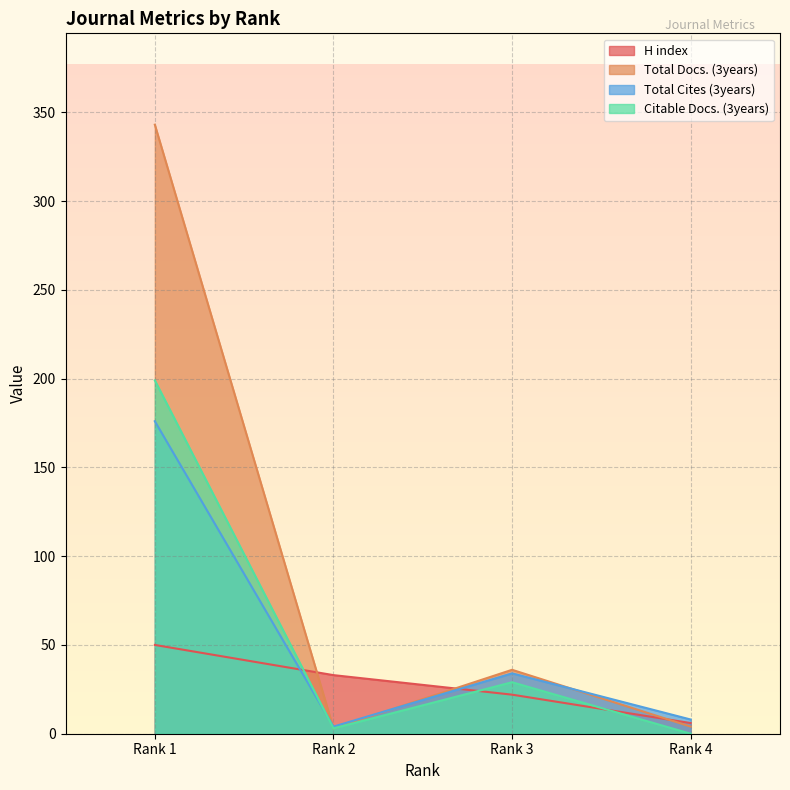

Reading right to left, extract all data points from this chart.

H index: Rank 4=6	Rank 3=22	Rank 2=33	Rank 1=50
Total Docs. (3years): Rank 4=4	Rank 3=36	Rank 2=3	Rank 1=343
Total Cites (3years): Rank 4=8	Rank 3=34	Rank 2=4	Rank 1=176
Citable Docs. (3years): Rank 4=0	Rank 3=29	Rank 2=3	Rank 1=199